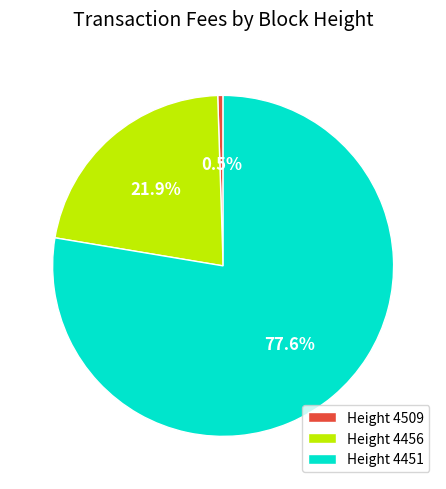

Which slice represents more than half of the pie?

Height 4451